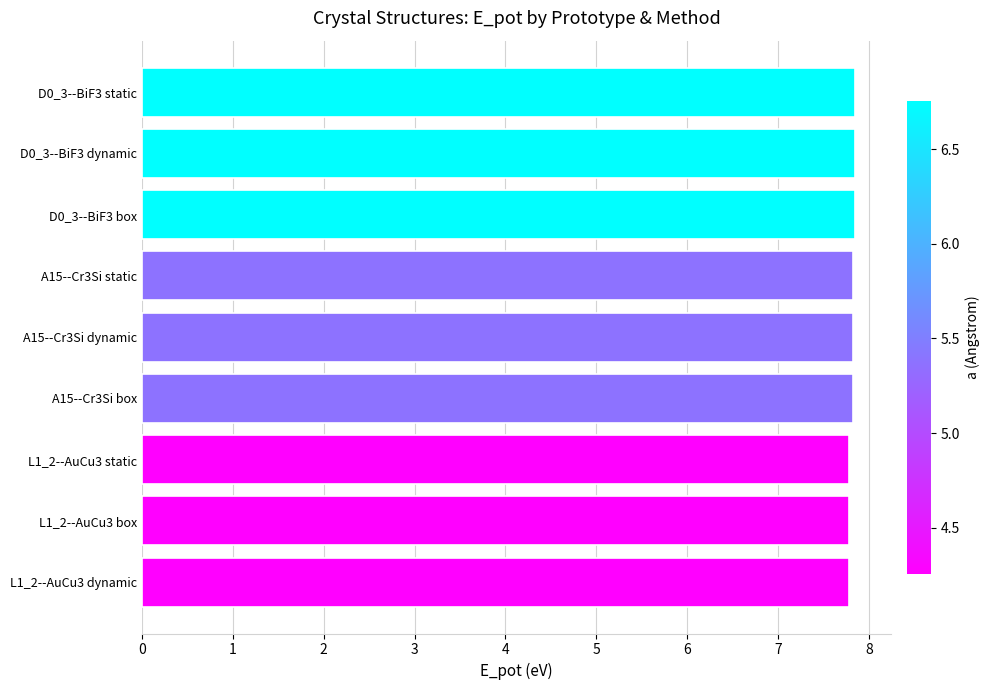

Count the values in the range 7 to 8.

9